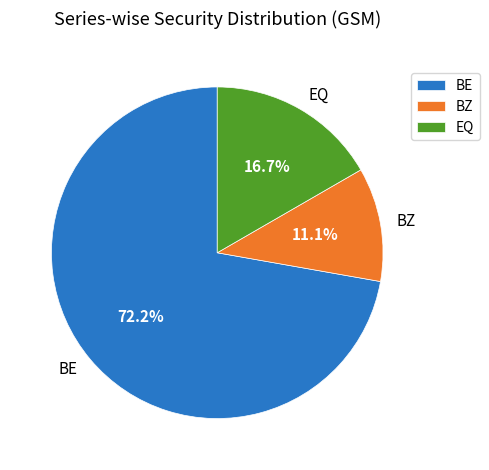

What percentage is NOT represented by EQ?

83.3%